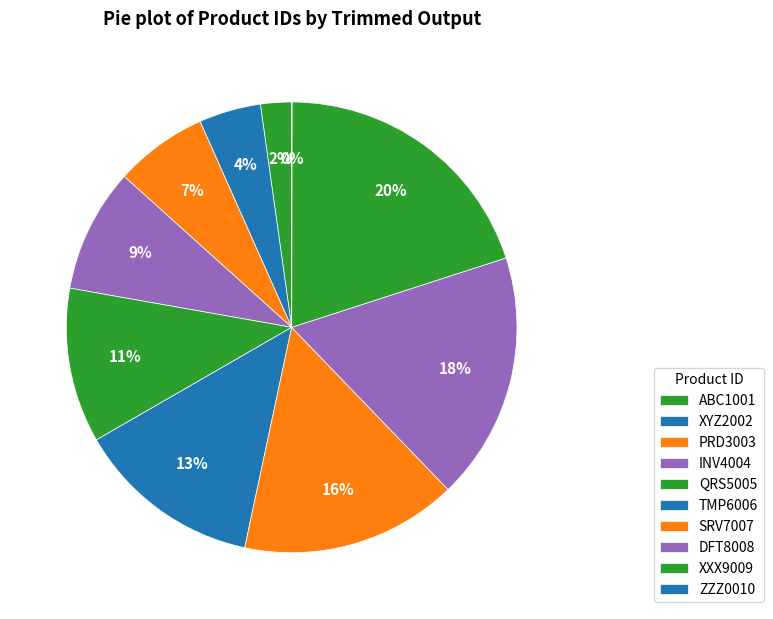

What is the change in value from INV4004 to QRS5005?

+1001